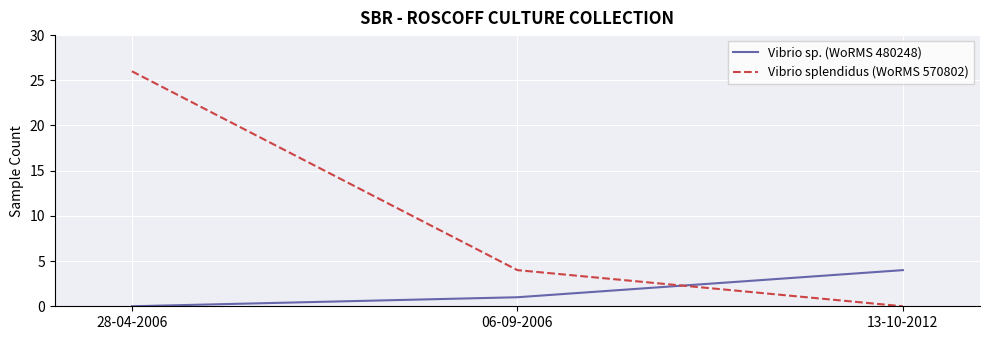

What position from the left is 28-04-2006?

1